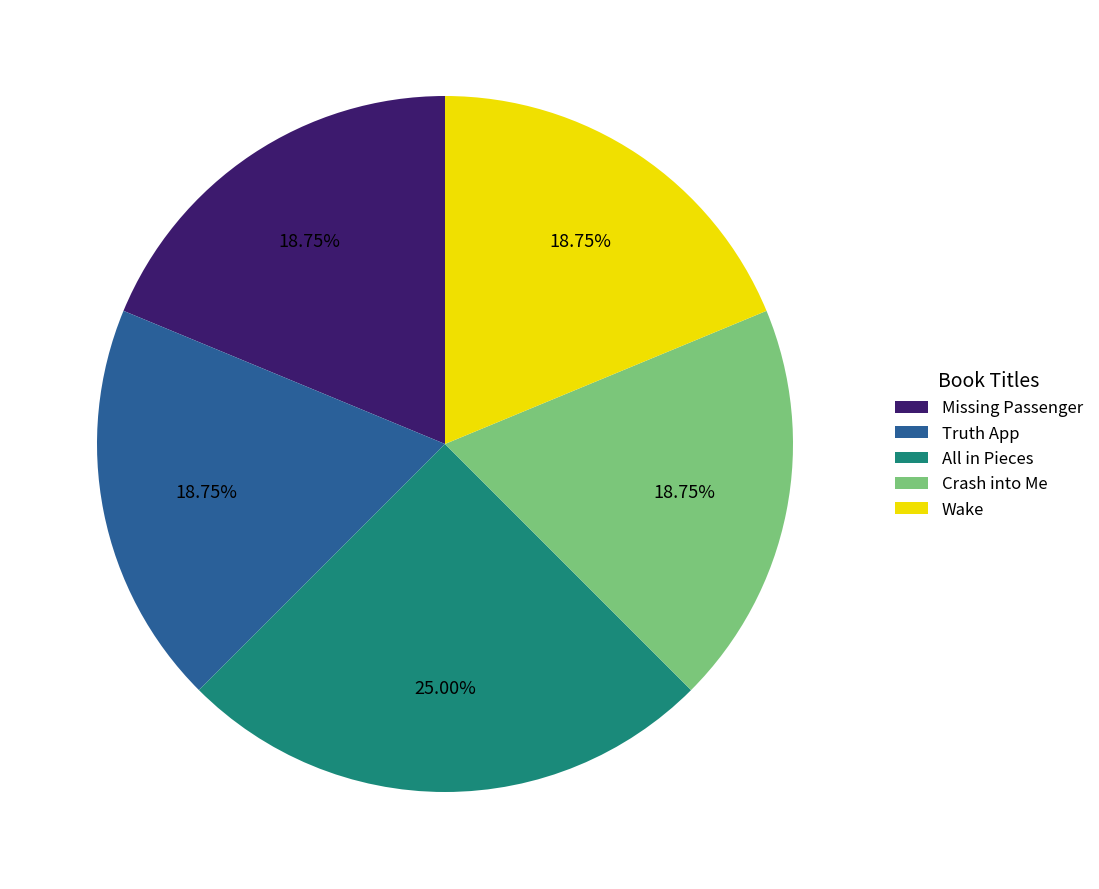

How many slices are in this pie chart?

5